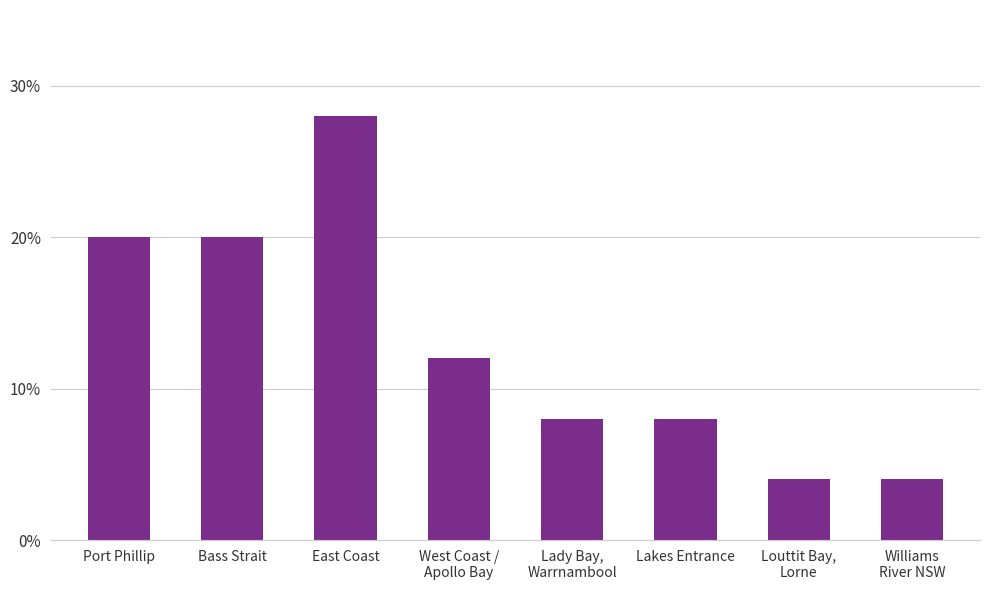

Reading left to right, list all the values displayed in this chart.

Port Phillip=0.2	Bass Strait=0.2	East Coast=0.3	West Coast /
Apollo Bay=0.1	Lady Bay,
Warrnambool=0.1	Lakes Entrance=0.1	Louttit Bay,
Lorne=0.0	Williams
River NSW=0.0